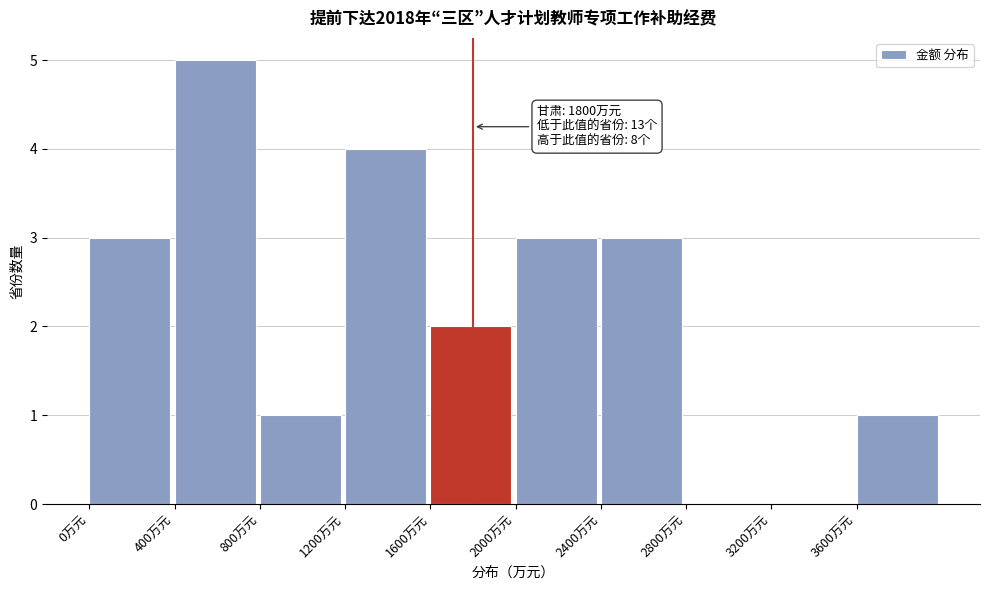

Over which range of the x-axis is the bar tallest?

400 to 800